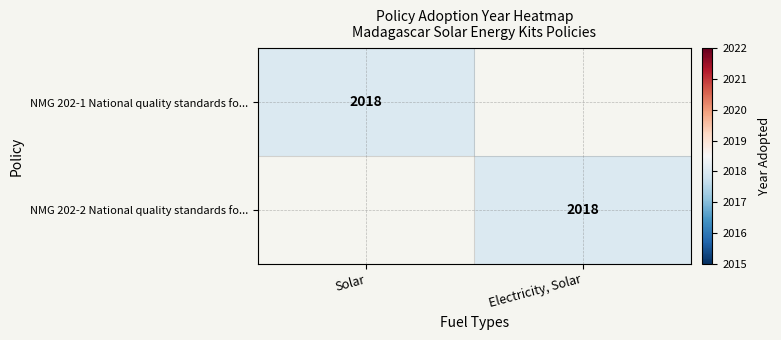

The value of NMG 202-1 National quality standards fo... at Solar is 2018. True or false?

True